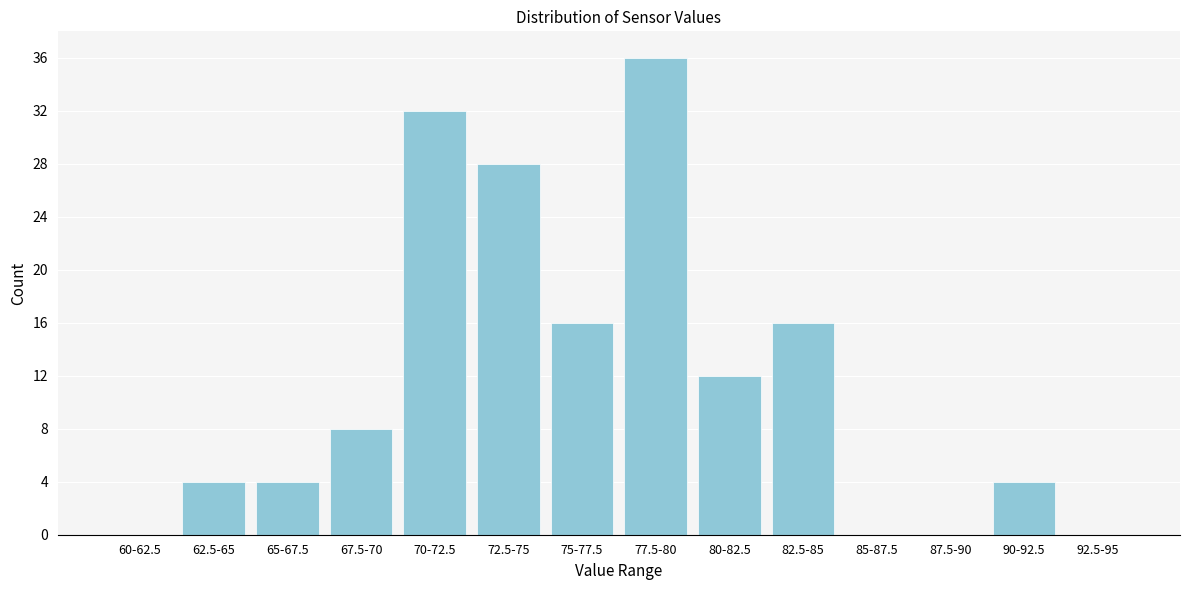

Reading left to right, what are all the values shown in this chart?

60-62.5=0	62.5-65=4	65-67.5=4	67.5-70=8	70-72.5=32	72.5-75=28	75-77.5=16	77.5-80=36	80-82.5=12	82.5-85=16	85-87.5=0	87.5-90=0	90-92.5=4	92.5-95=0